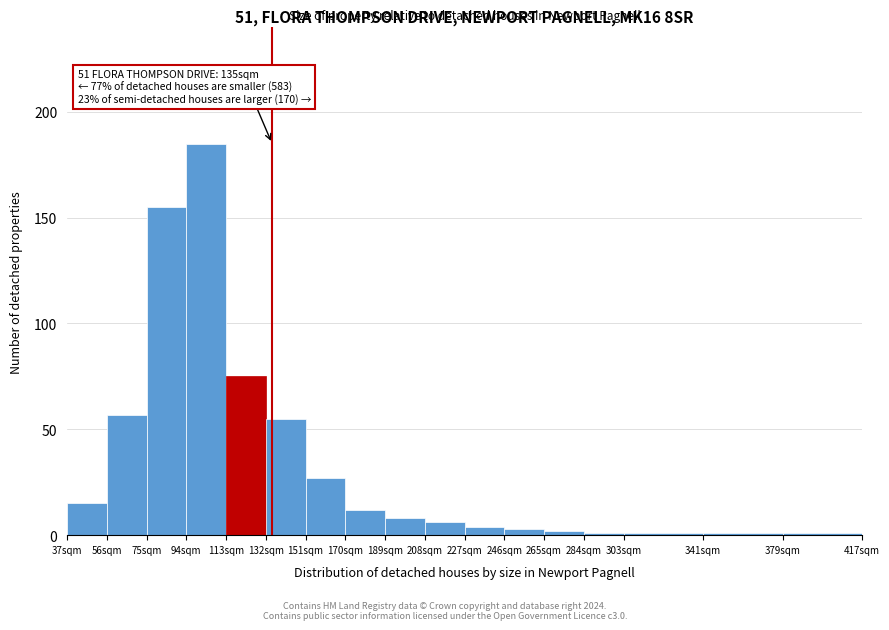

Over which range of the x-axis is the bar tallest?

94 to 113